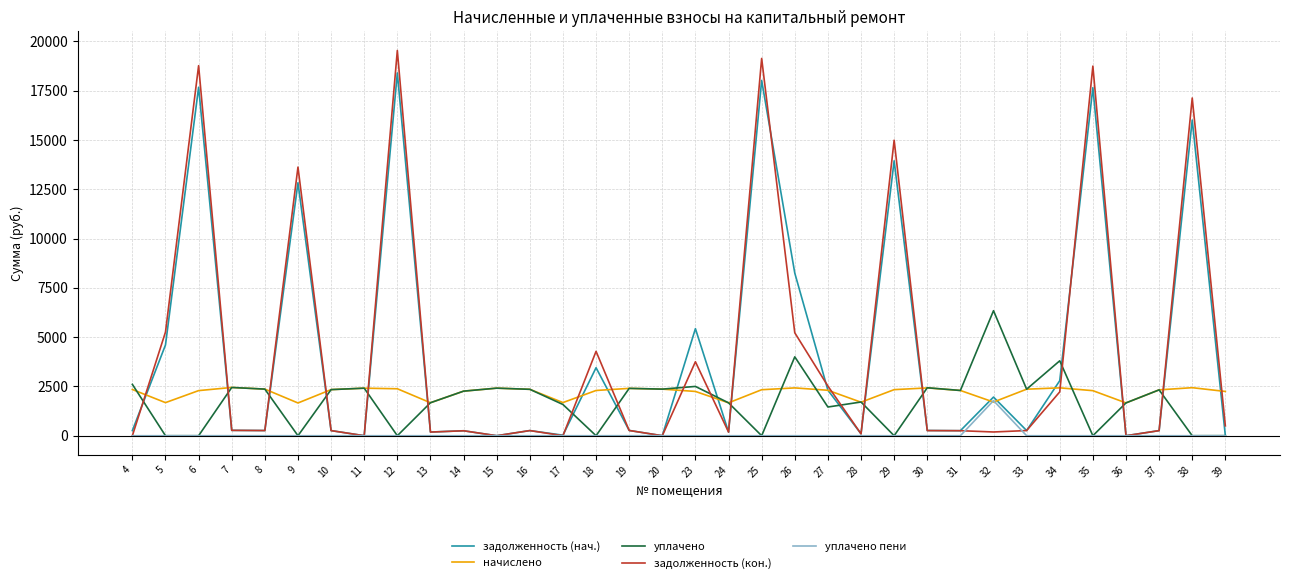

Which series has the largest range (max minus min)?

задолженность (кон.)